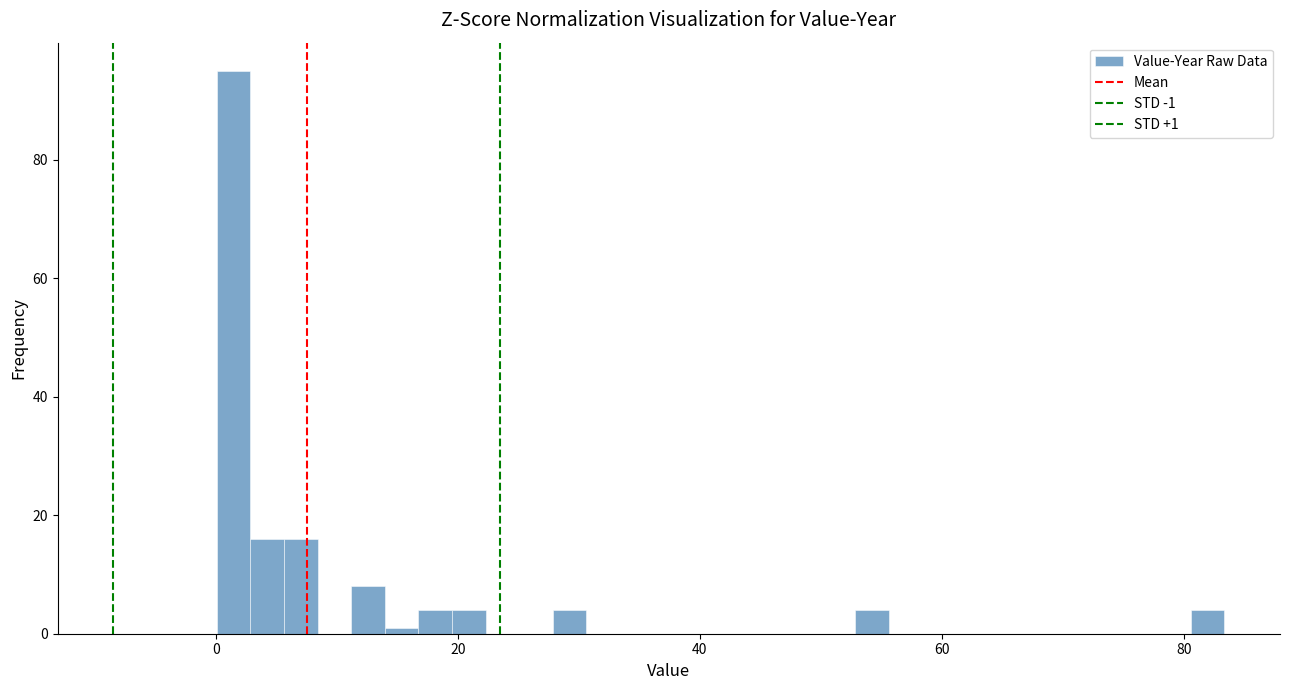

Read against the x-axis, roughly where is the centre of the tallest bar?

2